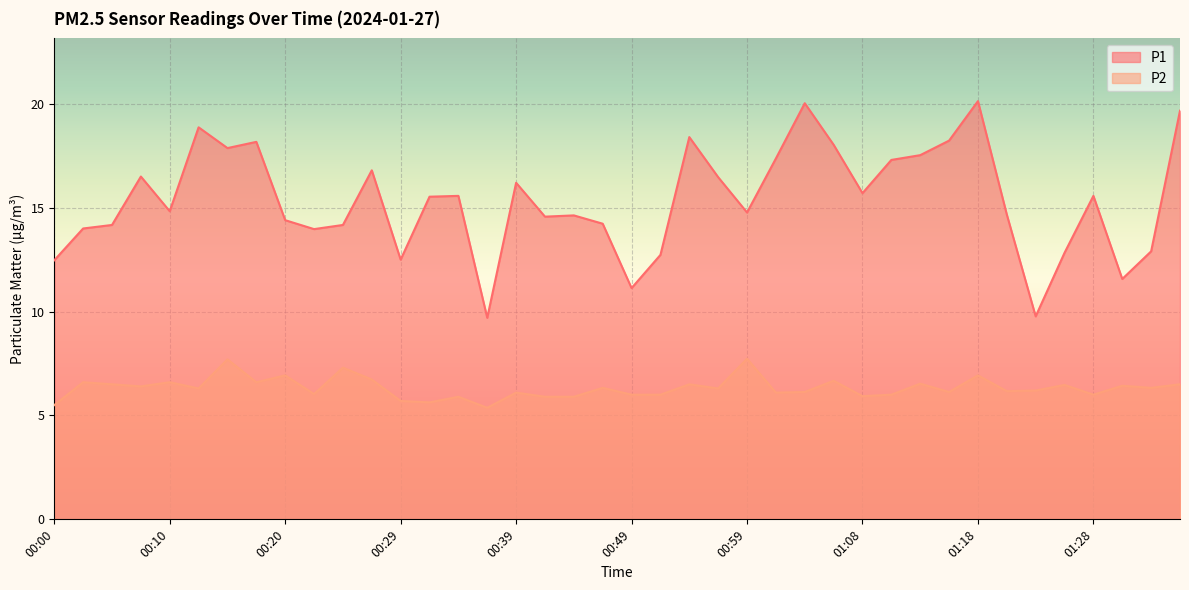

What is the difference between the P1 values at 00:59 and 01:35?

4.9